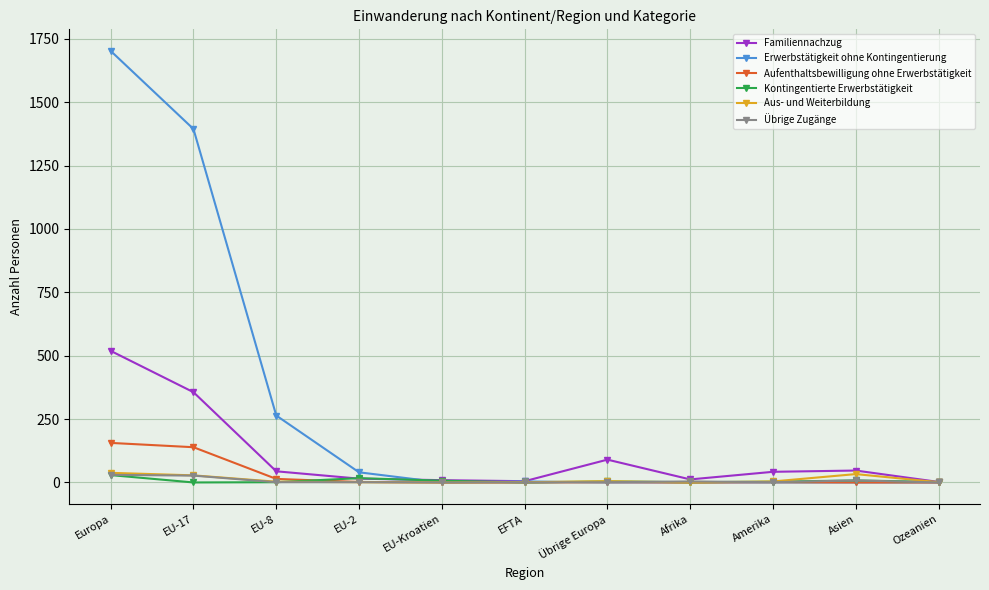

Which series has the largest total across all categories?

Erwerbstätigkeit ohne Kontingentierung